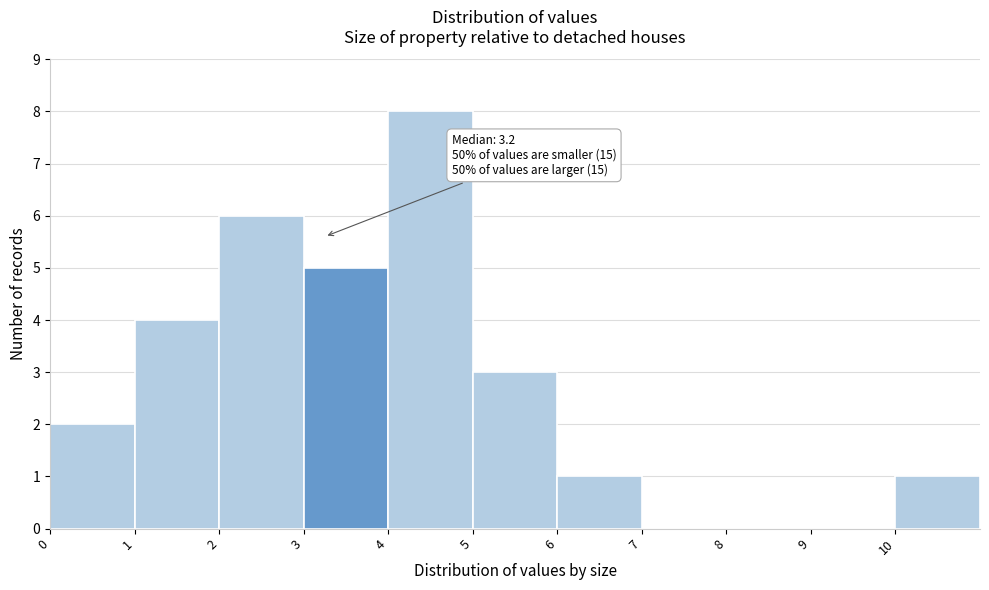

Over which range of the x-axis is the bar tallest?

4 to 5